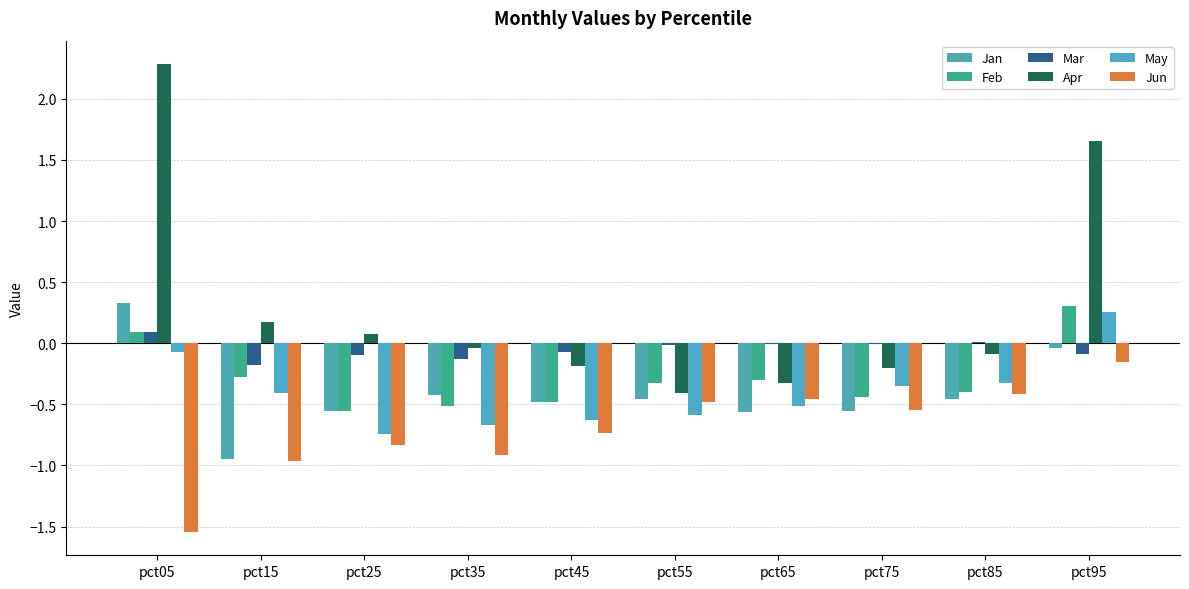

How many data points in Feb are above 0?

2